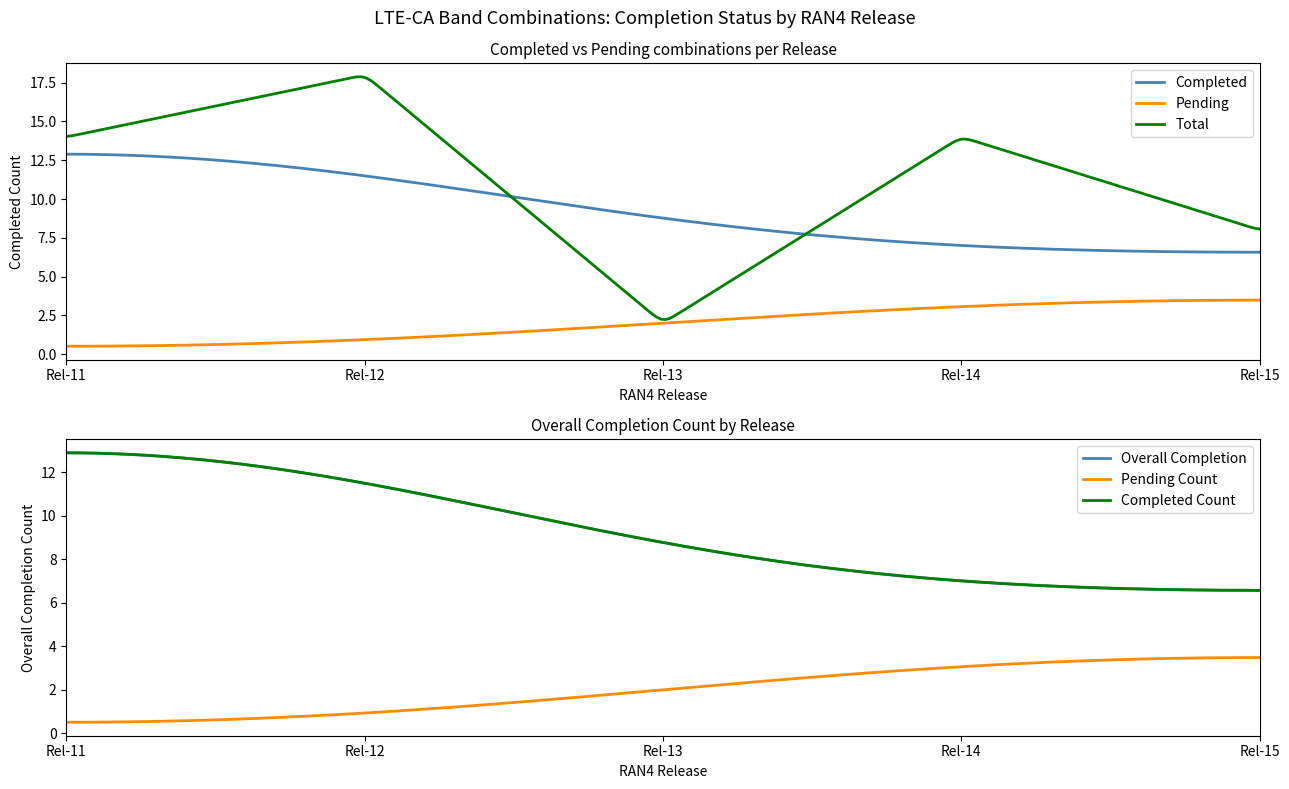

True or false: Completed and Pending cross at least once.

False